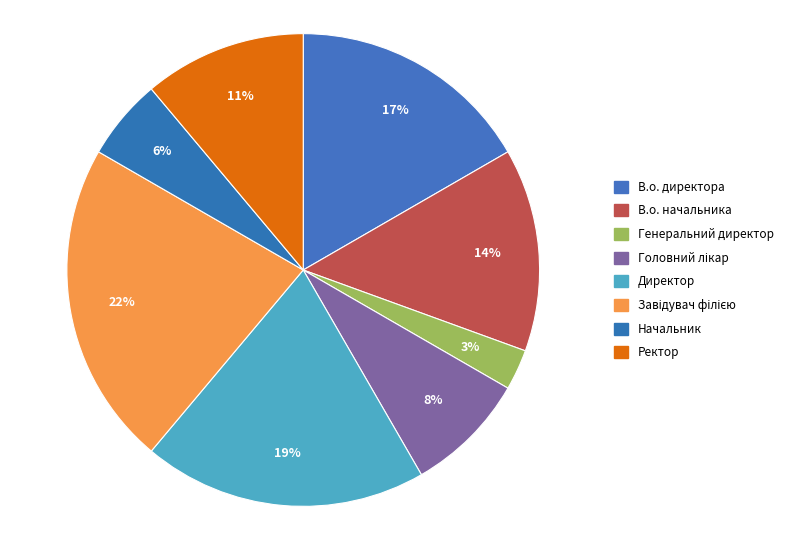

How many segments does this pie chart have?

8